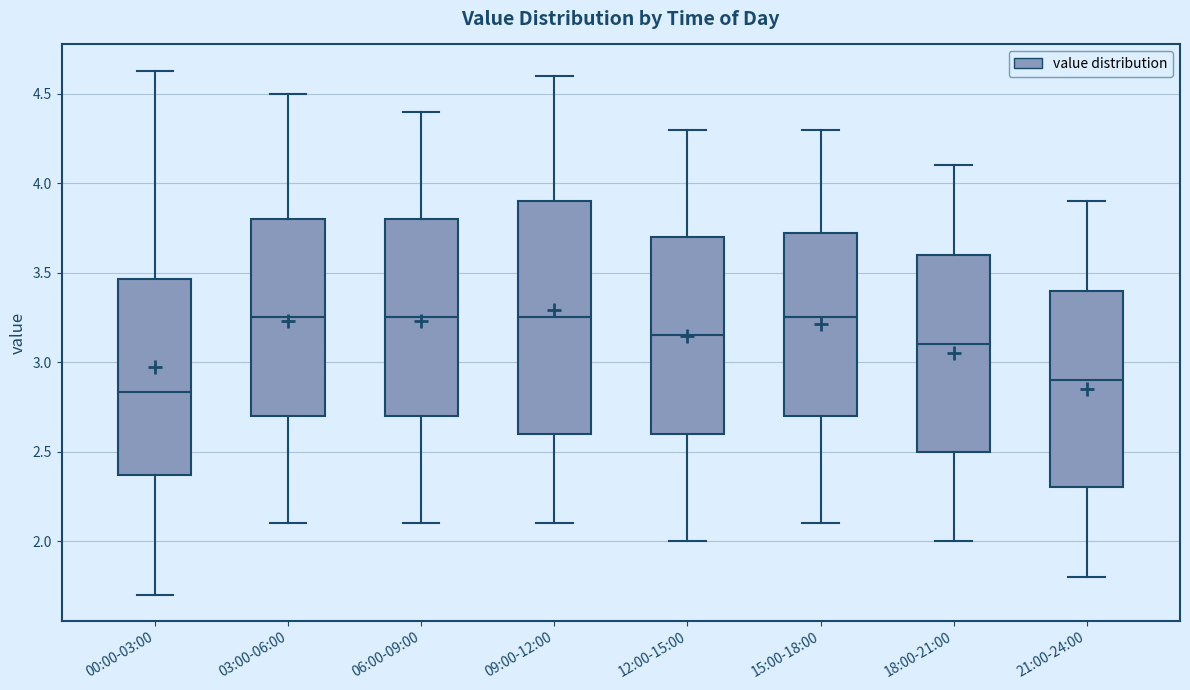

Which box is the tallest, from its lower edge to its upper edge?

09:00-12:00